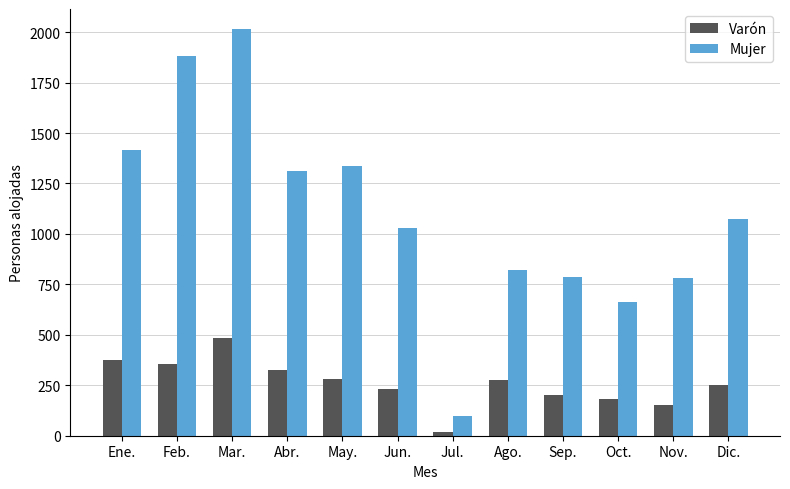

What is the value of the Mujer bar at the 4th from the left?

1313